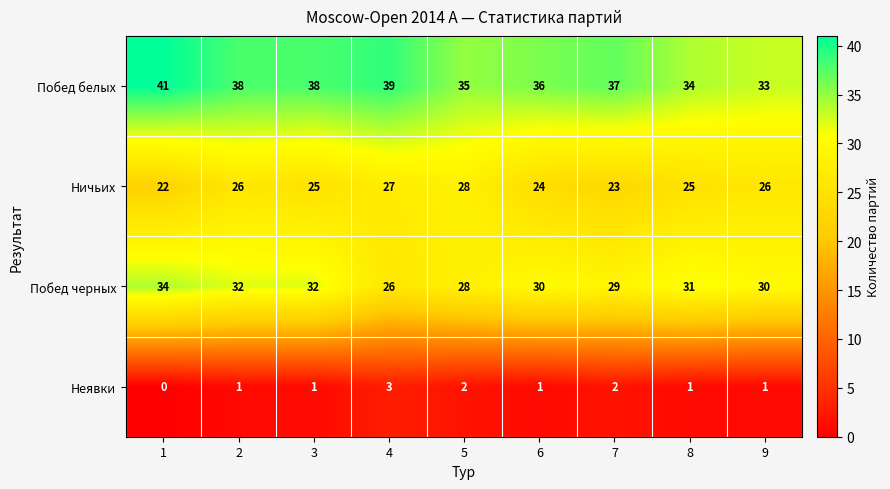

True or false: Неявки has a value of 1 at 3.

True